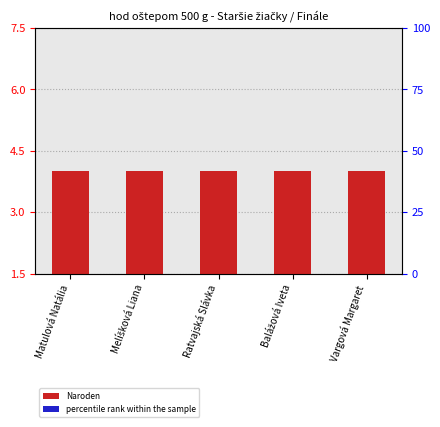

What is the sum of the percentile rank within the sample values at Ratvajská Slávka and Vargová Margaret?

0.3